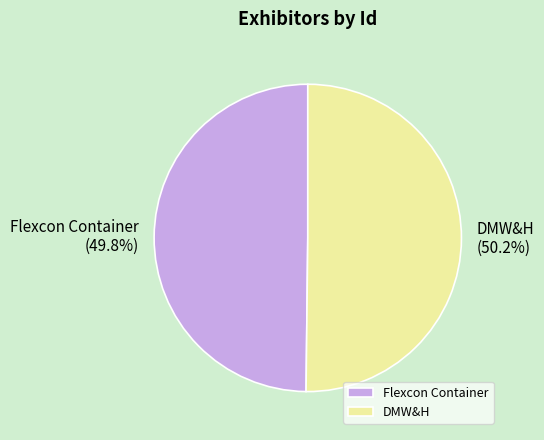

How many segments does this pie chart have?

2